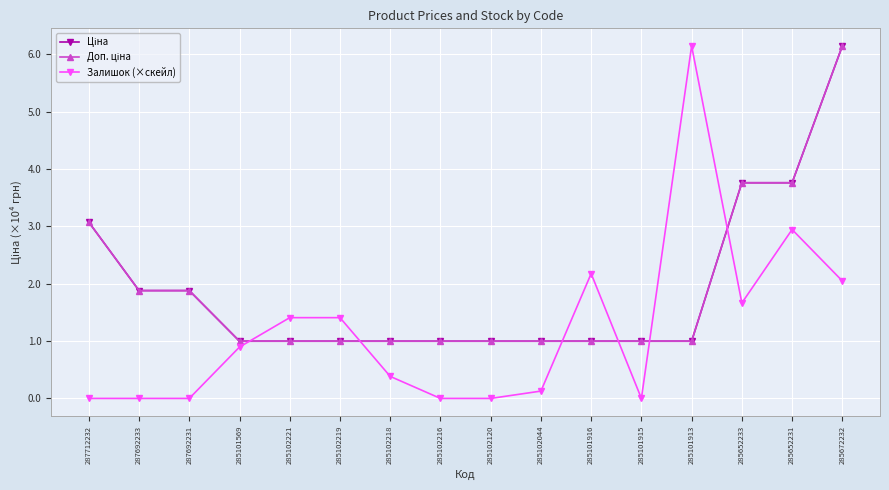

True or false: Доп. ціна has more than 2 points higher than both neighbors.

False